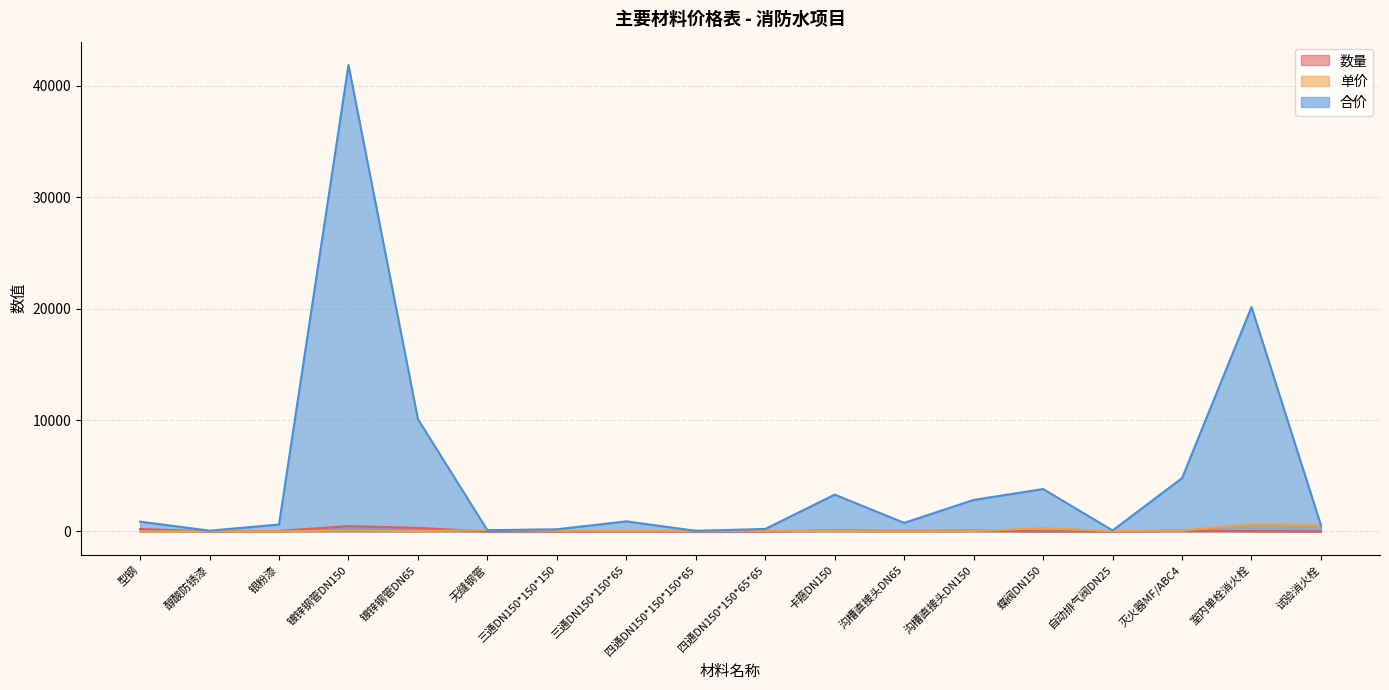

At how many categories does at least one series exceed 15586?

2